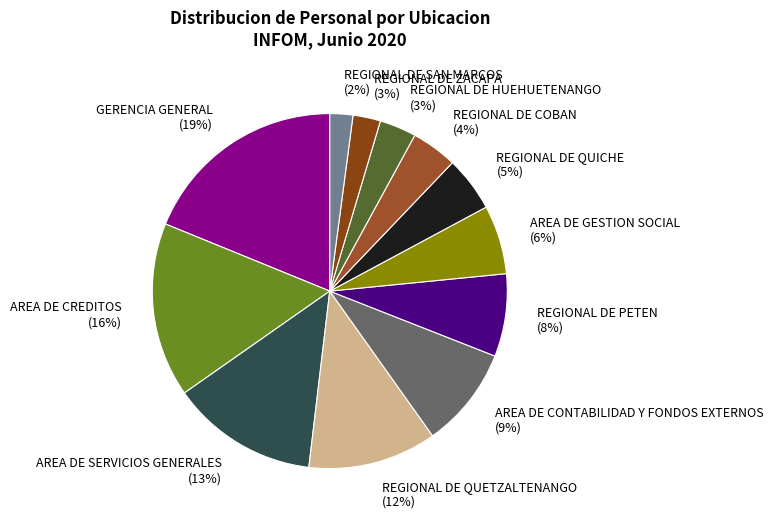

What percentage is the REGIONAL DE SAN MARCOS slice, to the nearest percent?

2%